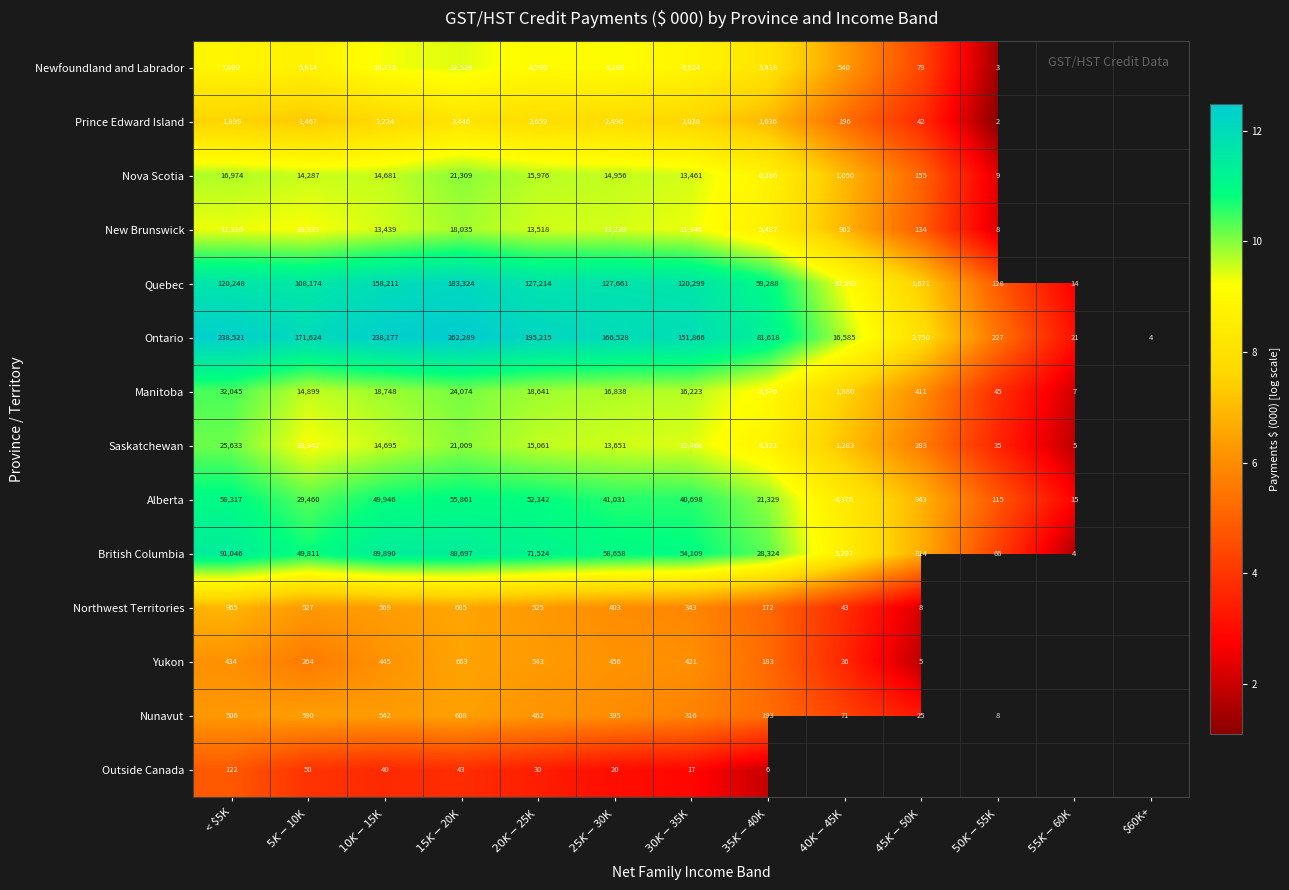

Is the value of New Brunswick at $55K-$60K greater than the value of Alberta at $30K-$35K?

No